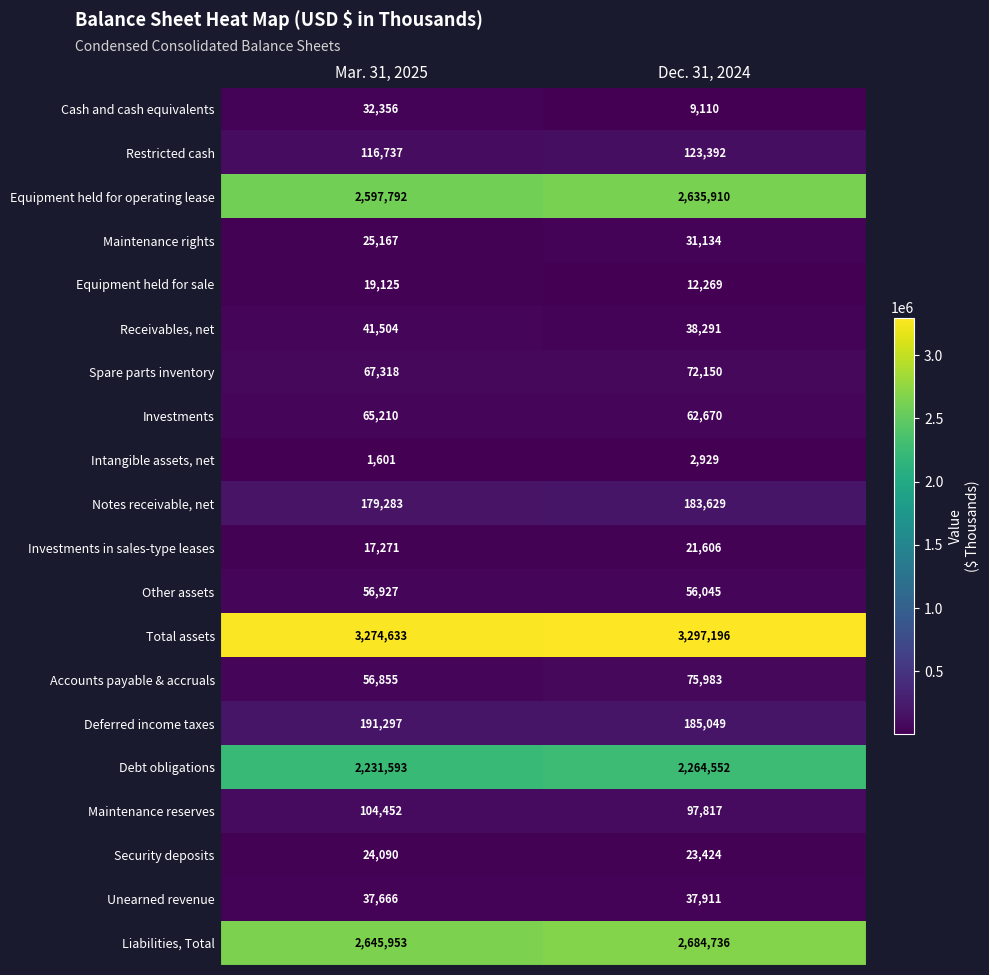

At how many categories does at least one series exceed 87685?

2